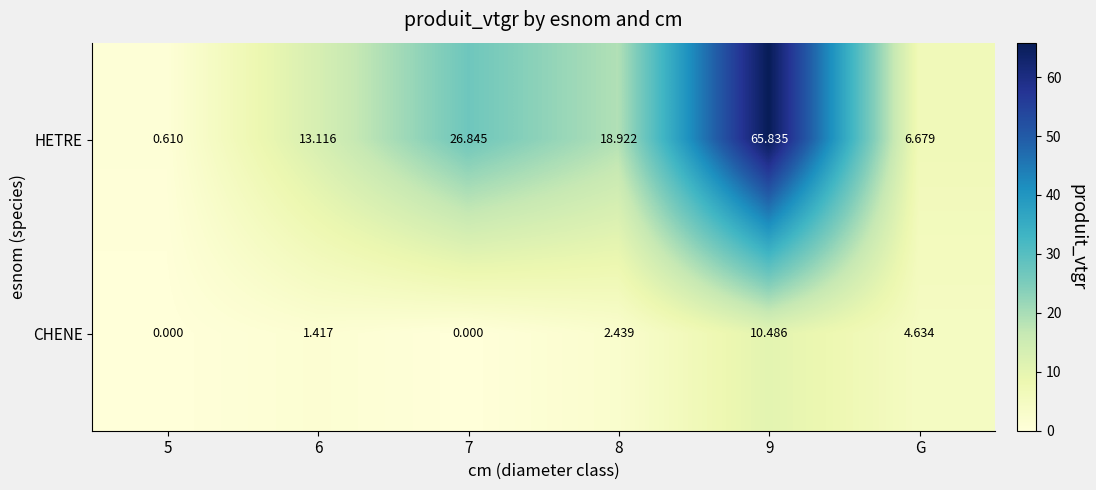

Between 6 and 7, which series saw the biggest shift?

HETRE